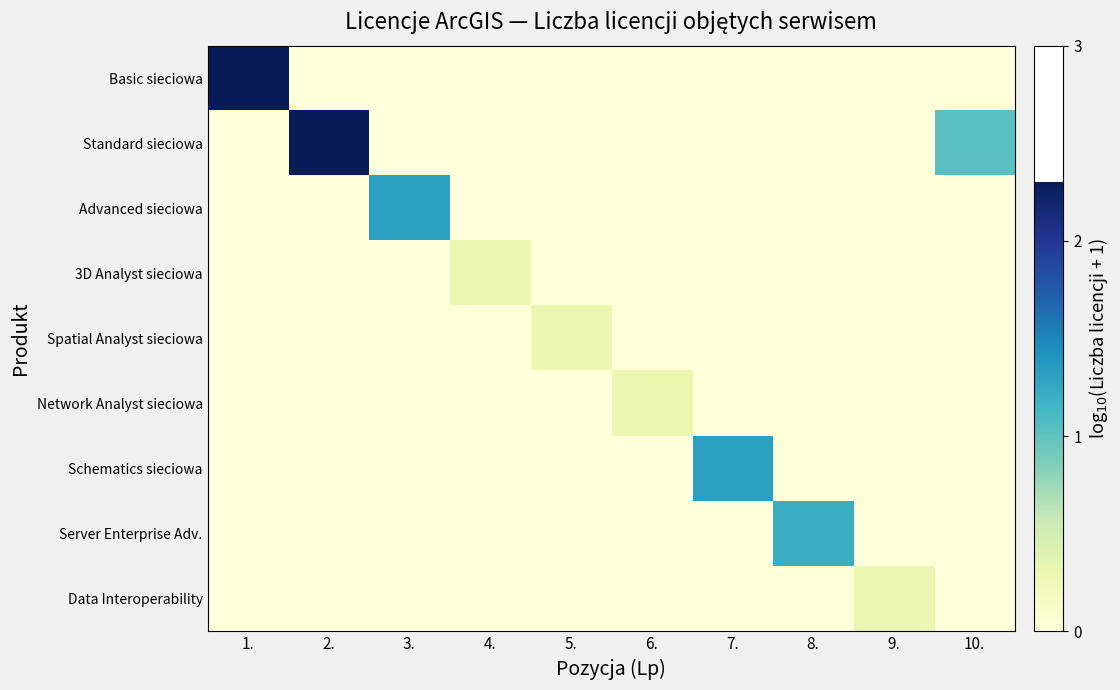

Between 5. and 7., which is larger?

5.